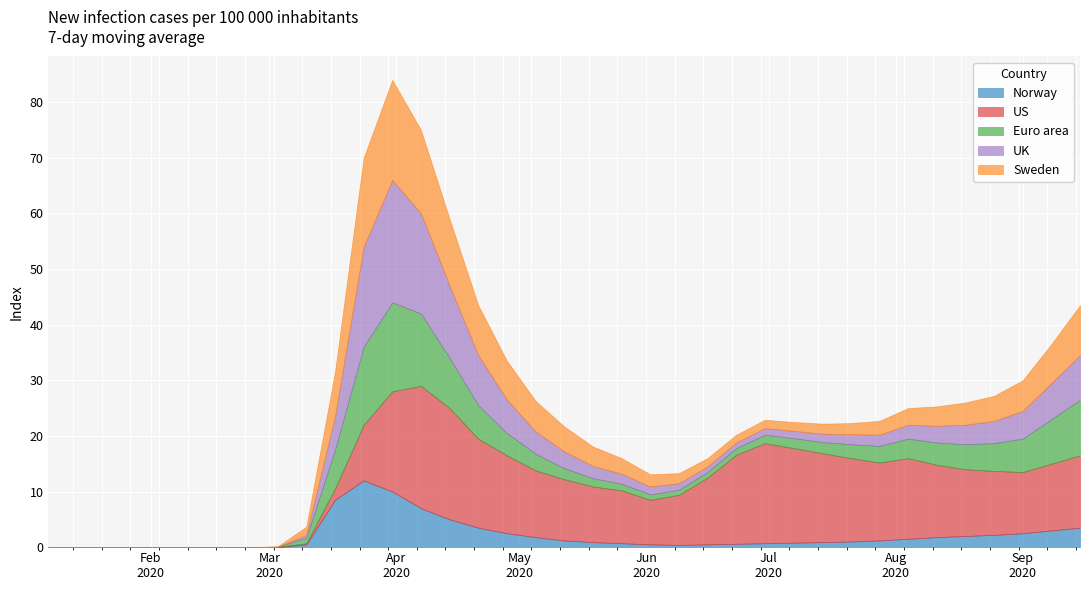

Reading left to right, extract all data points from this chart.

Norway: 0.0	0.0	0.0	0.0	0.0	0.0	0.0	0.0	0.0	0.5	8.5	12.0	10.0	7.0	5.0	3.5	2.5	1.8	1.2	0.9	0.7	0.5	0.4	0.5	0.6	0.7	0.8	0.9	1.0	1.2	1.5	1.8	2.0	2.2	2.5	3.0	3.5
US: 0.0	0.0	0.0	0.0	0.0	0.0	0.0	0.0	0.0	0.2	2.0	10.0	18.0	22.0	20.0	16.0	14.0	12.0	11.0	10.0	9.5	8.0	9.0	12.0	16.0	18.0	17.0	16.0	15.0	14.0	14.5	13.0	12.0	11.5	11.0	12.0	13.0
Euro area: 0.0	0.0	0.0	0.0	0.0	0.0	0.0	0.0	0.1	1.0	7.0	14.0	16.0	13.0	9.0	6.0	4.0	3.0	2.0	1.5	1.2	1.0	0.9	1.0	1.2	1.5	1.8	2.0	2.5	3.0	3.5	4.0	4.5	5.0	6.0	8.0	10.0
UK: 0.0	0.0	0.0	0.0	0.0	0.0	0.0	0.0	0.0	0.5	6.0	18.0	22.0	18.0	13.0	9.0	6.0	4.0	3.0	2.2	1.8	1.4	1.2	1.0	1.0	1.2	1.3	1.5	1.8	2.0	2.5	3.0	3.5	4.0	5.0	6.5	8.0
Sweden: 0.0	0.0	0.0	0.0	0.0	0.0	0.0	0.0	0.1	1.5	8.0	16.0	18.0	15.0	12.0	9.0	7.0	5.5	4.5	3.5	2.8	2.2	1.8	1.5	1.4	1.5	1.6	1.8	2.0	2.5	3.0	3.5	4.0	4.5	5.5	7.0	9.0